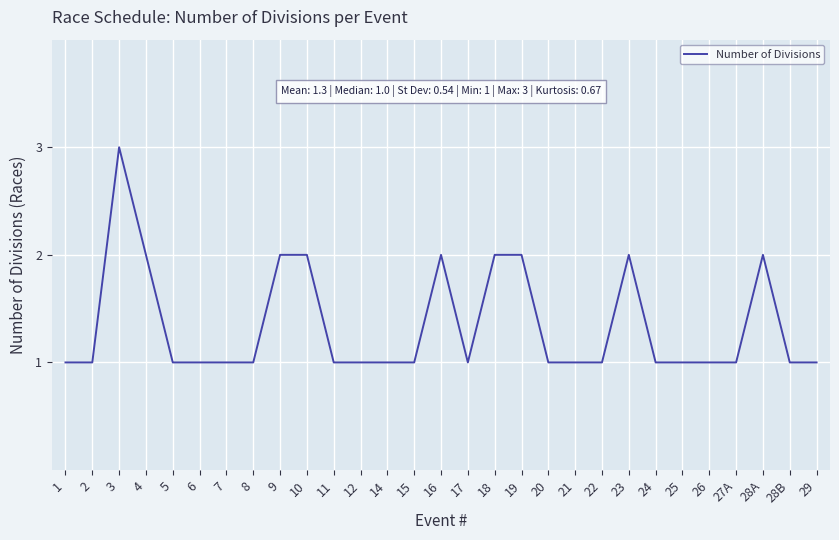

What is the ratio of the value at 20 to the value at 9?

0.5